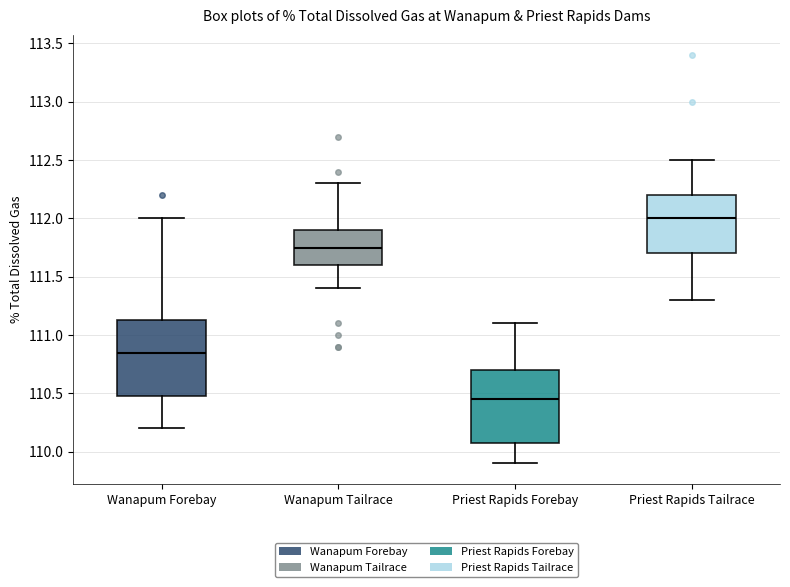

Reading left to right, read every box against the y-axis: the position of its median line, the range the box covers, and the ends of its whiskers. The values are not printed on the chart, so give them approximately, as read against the axis.

Wanapum Forebay: median 110.85, box 110.50 to 111.15, whiskers 110.20 to 112.00
Wanapum Tailrace: median 111.75, box 111.60 to 111.90, whiskers 111.40 to 112.30
Priest Rapids Forebay: median 110.45, box 110.10 to 110.70, whiskers 109.90 to 111.10
Priest Rapids Tailrace: median 112.00, box 111.70 to 112.20, whiskers 111.30 to 112.50